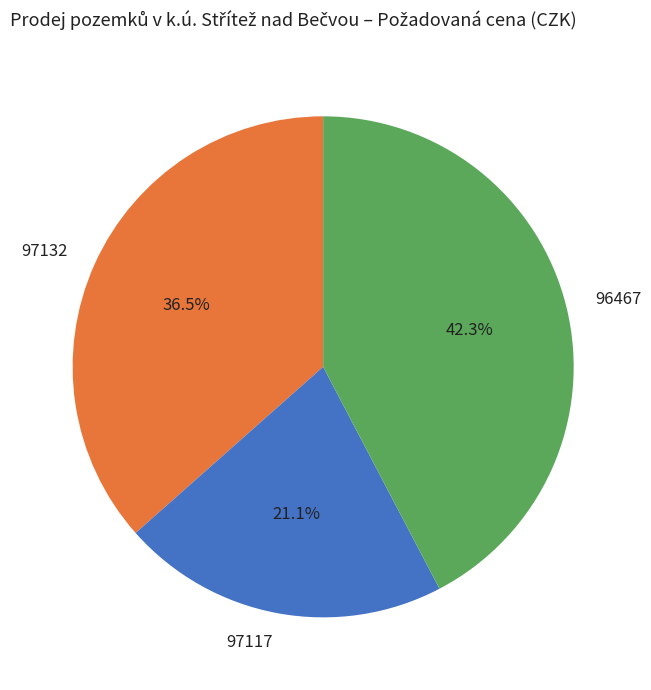

How many segments does this pie chart have?

3